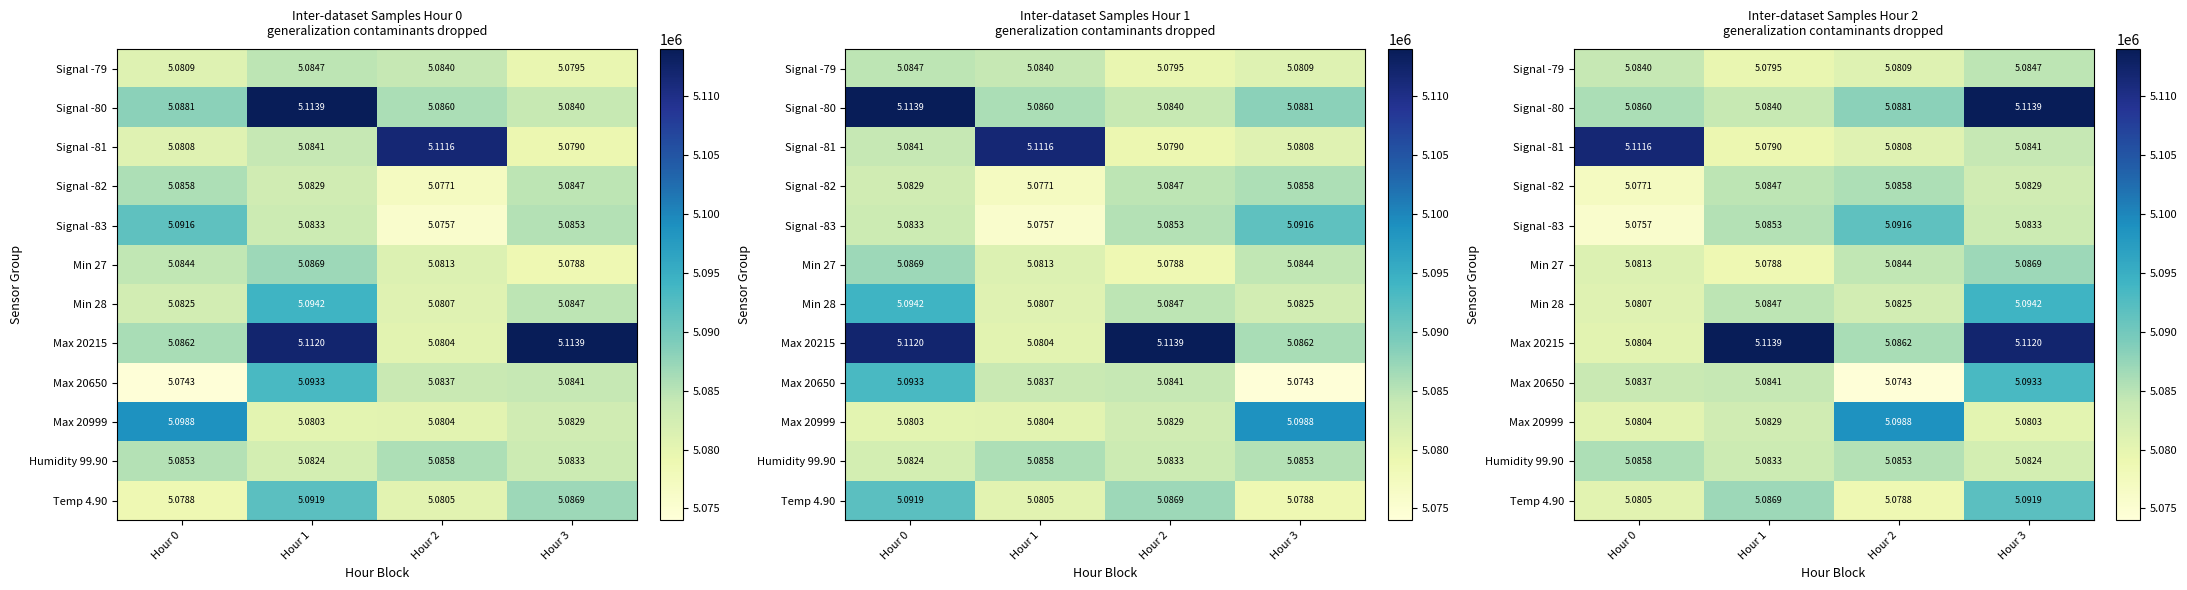

What is the difference between the Signal -81 values at Hour 3 and Hour 2?

3371